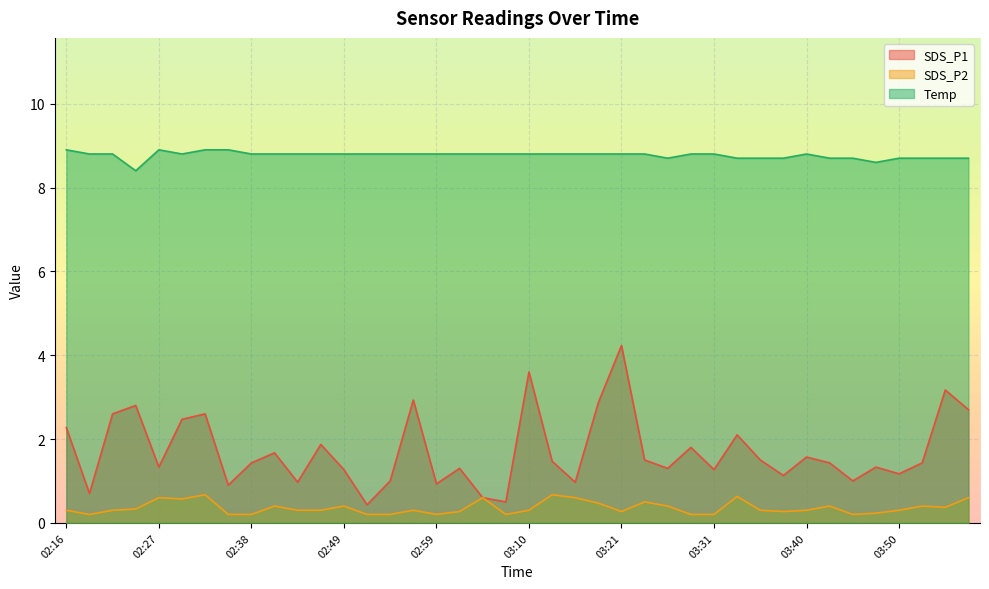

True or false: SDS_P2 and SDS_P1 intersect in this chart.

False